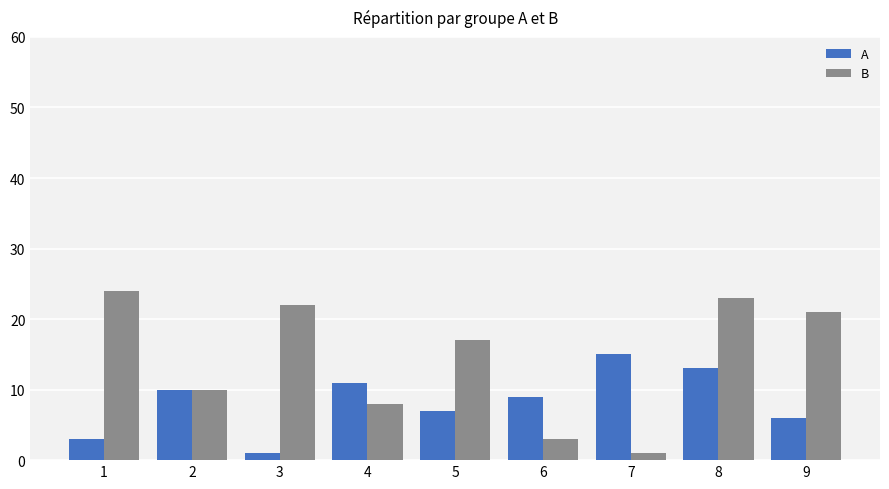

Reading left to right, transcribe all the data shown in this chart.

A: 1=3	2=10	3=1	4=11	5=7	6=9	7=15	8=13	9=6
B: 1=24	2=10	3=22	4=8	5=17	6=3	7=1	8=23	9=21